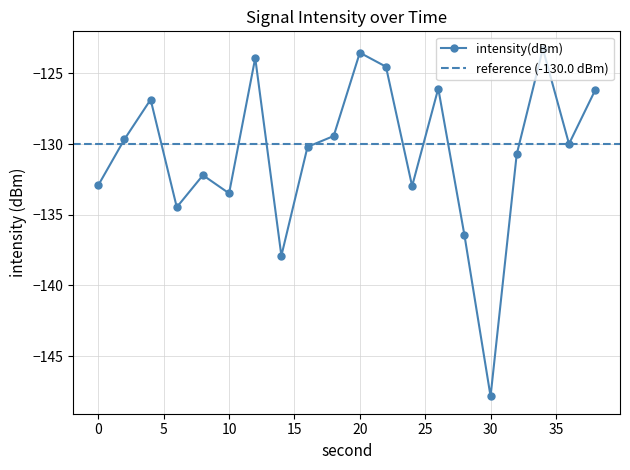

Count the number of data series in this chart.

1